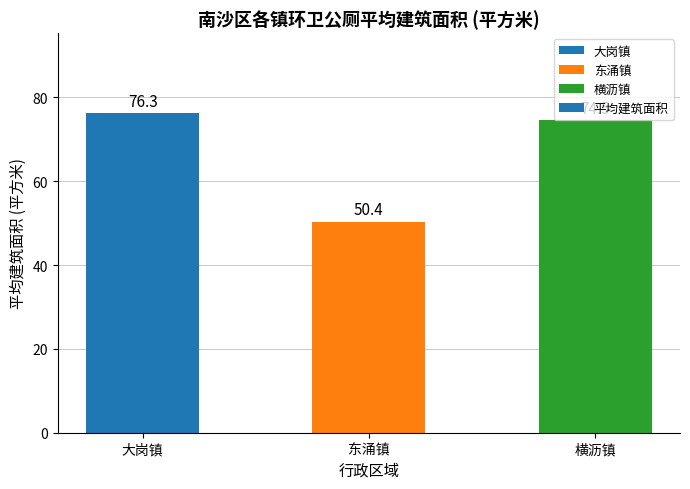

The chart shows a value of 76.3 at 大岗镇. True or false?

True